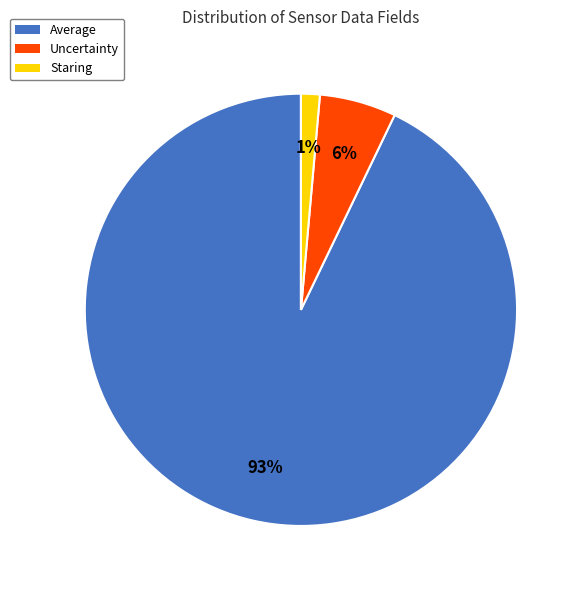

To the nearest percent, what is the average slice percentage?

33%